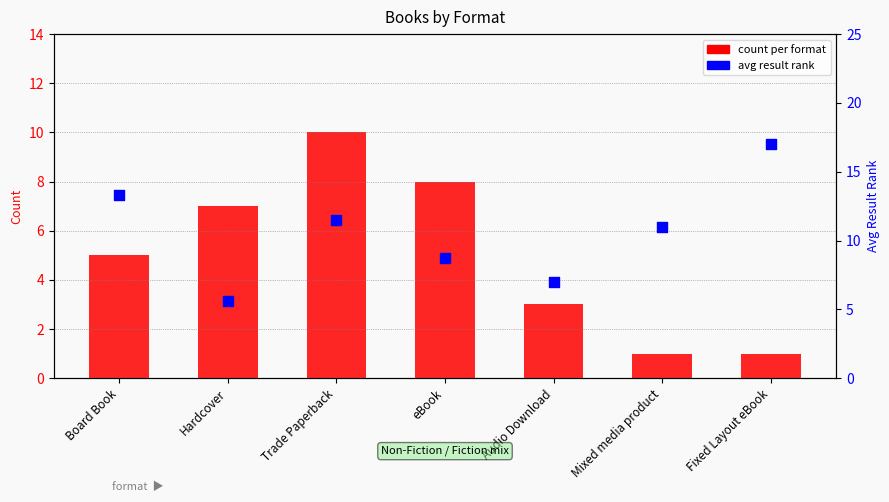

At how many categories does at least one series exceed 13?

2